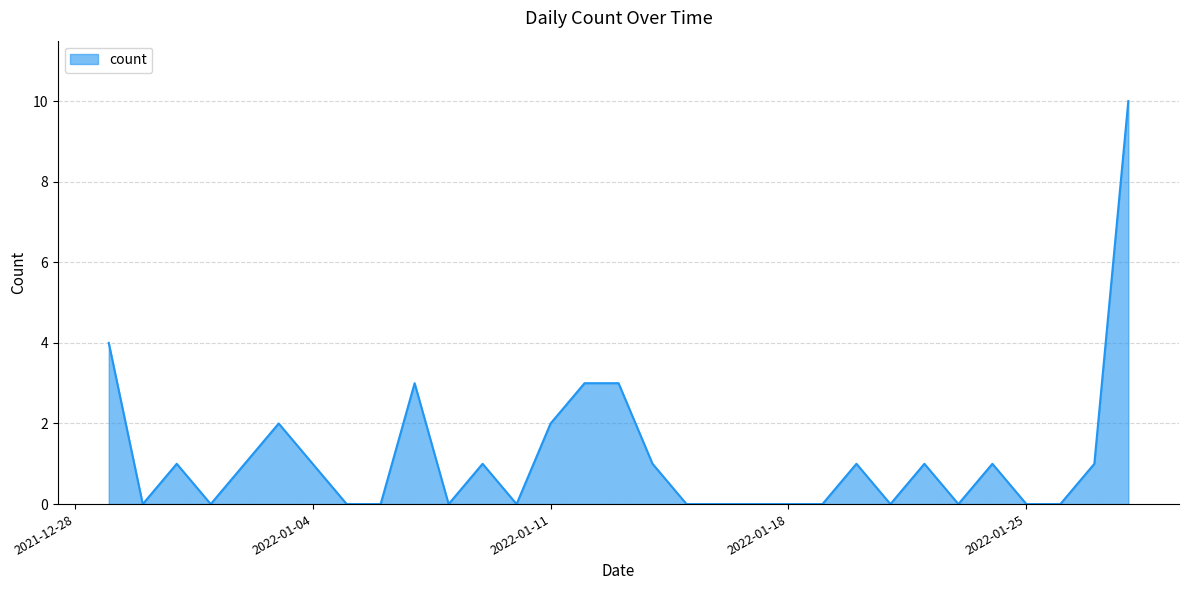

What is the difference between the maximum and minimum values?

10